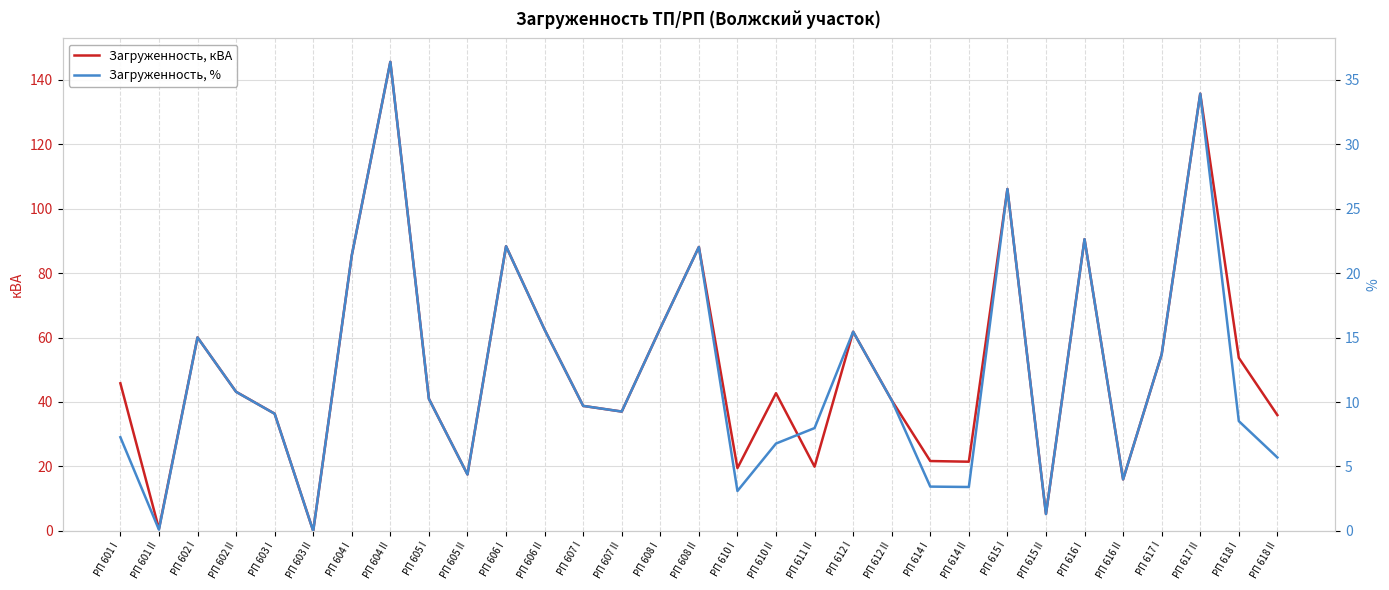

Is it true that Загруженность, кВА equals 88.1 at РП 608 II?

True